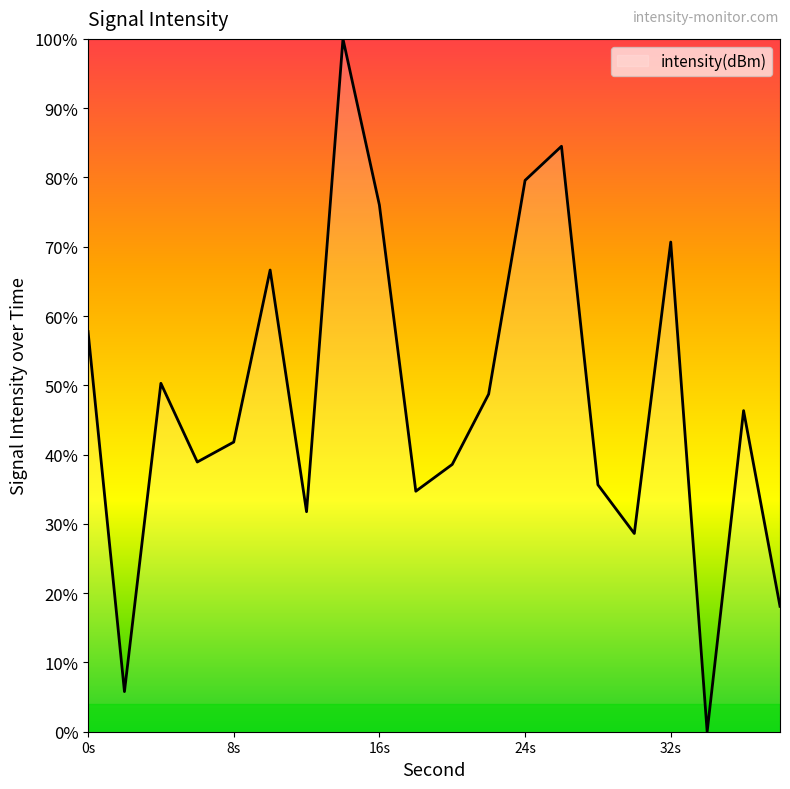

Does the chart have visible grid lines?

No